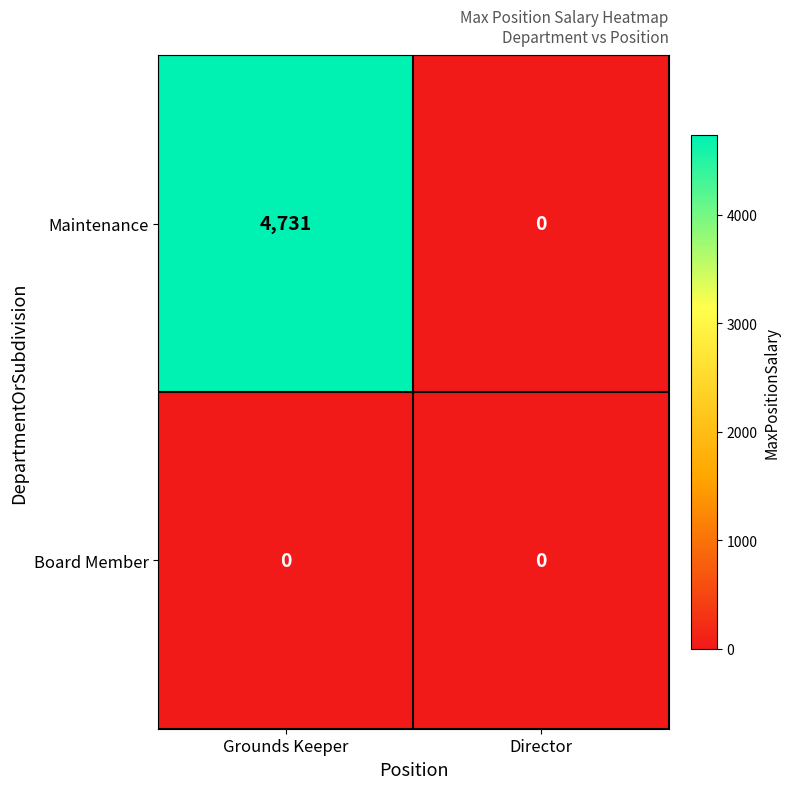

Which label corresponds to the largest value in the chart?

Grounds Keeper